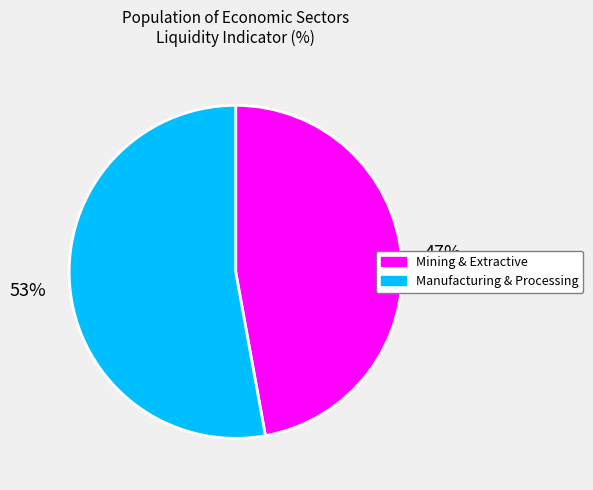

How many slices are in this pie chart?

2